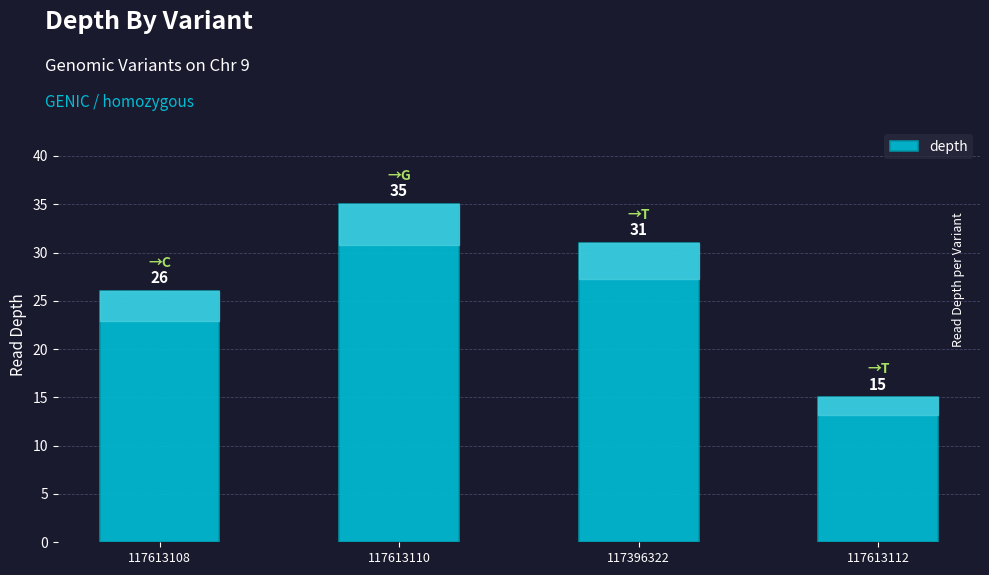

Which category has the lowest value across all series?

117613112